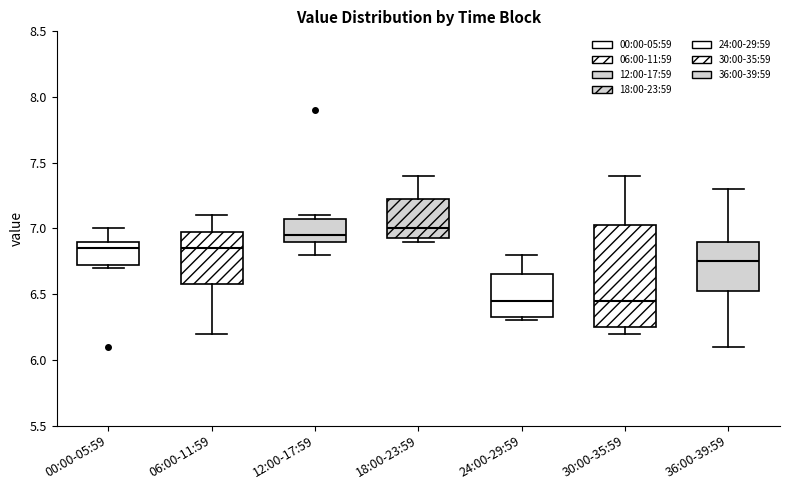

Where does the upper whisker of the box for 00:00-05:59 end on the y-axis? The values are not printed on the chart, so give them approximately, as read against the axis.

7.00